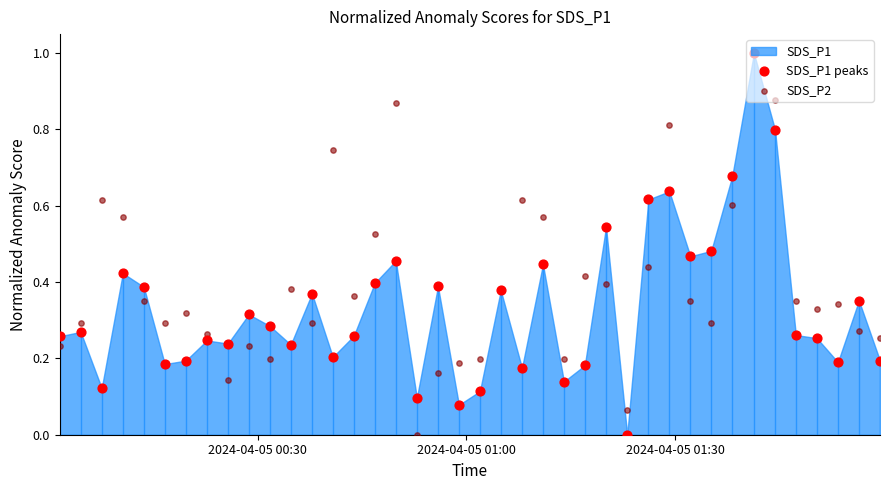

At how many categories does at least one series exceed 0?

40